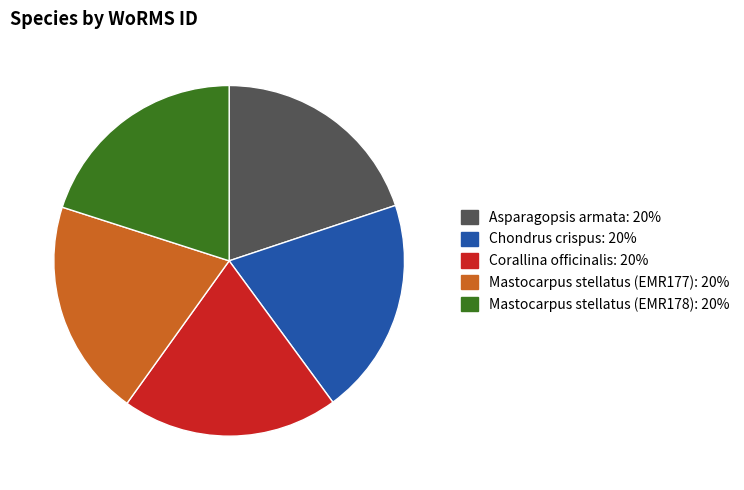

True or false: Mastocarpus stellatus (EMR178) accounts for 20% of the total.

True